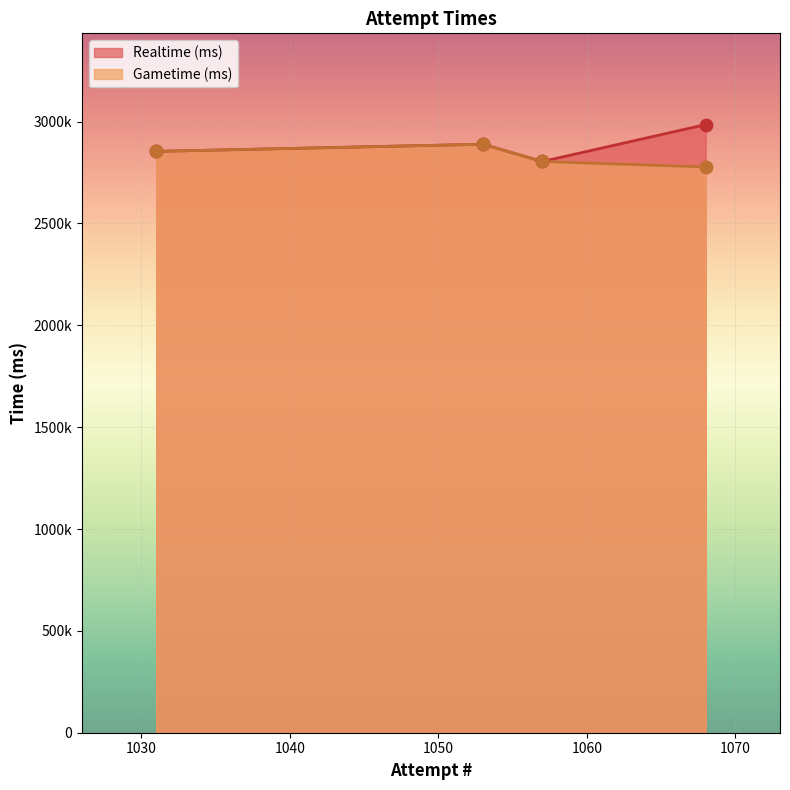

At which category is the sum across all series the highest?

1053